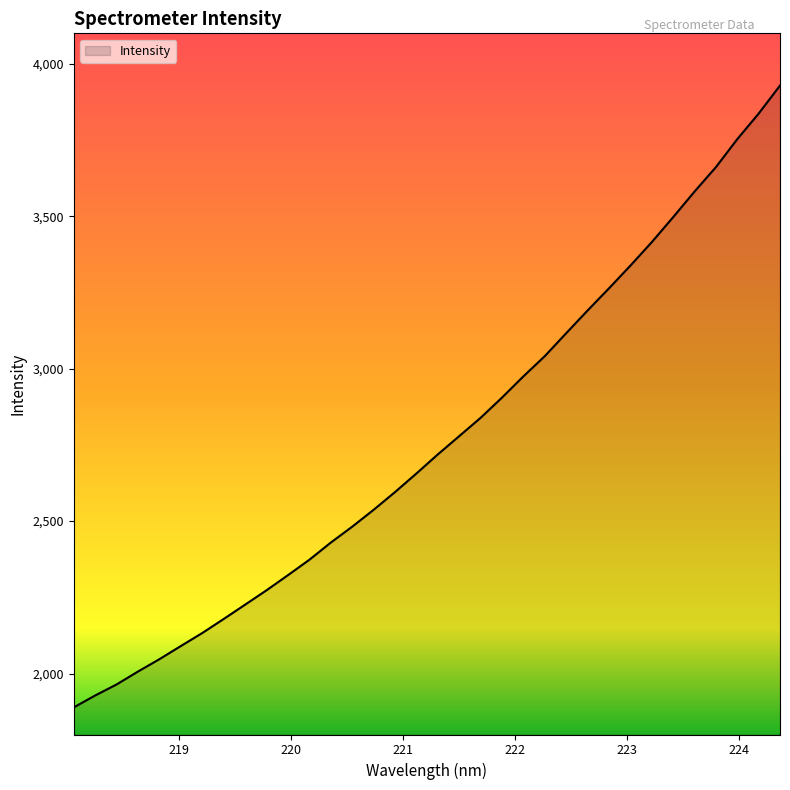

What is the maximum value shown in the chart?

3928.7